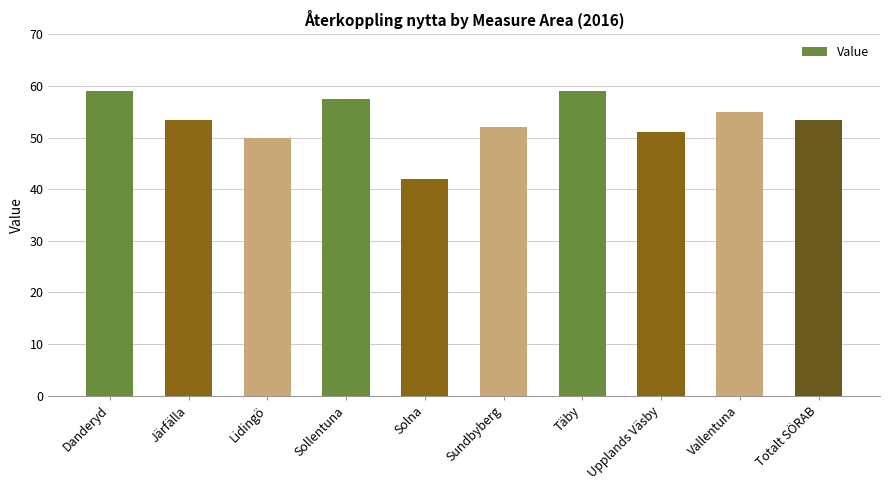

At which label does the data first exceed 53?

Danderyd